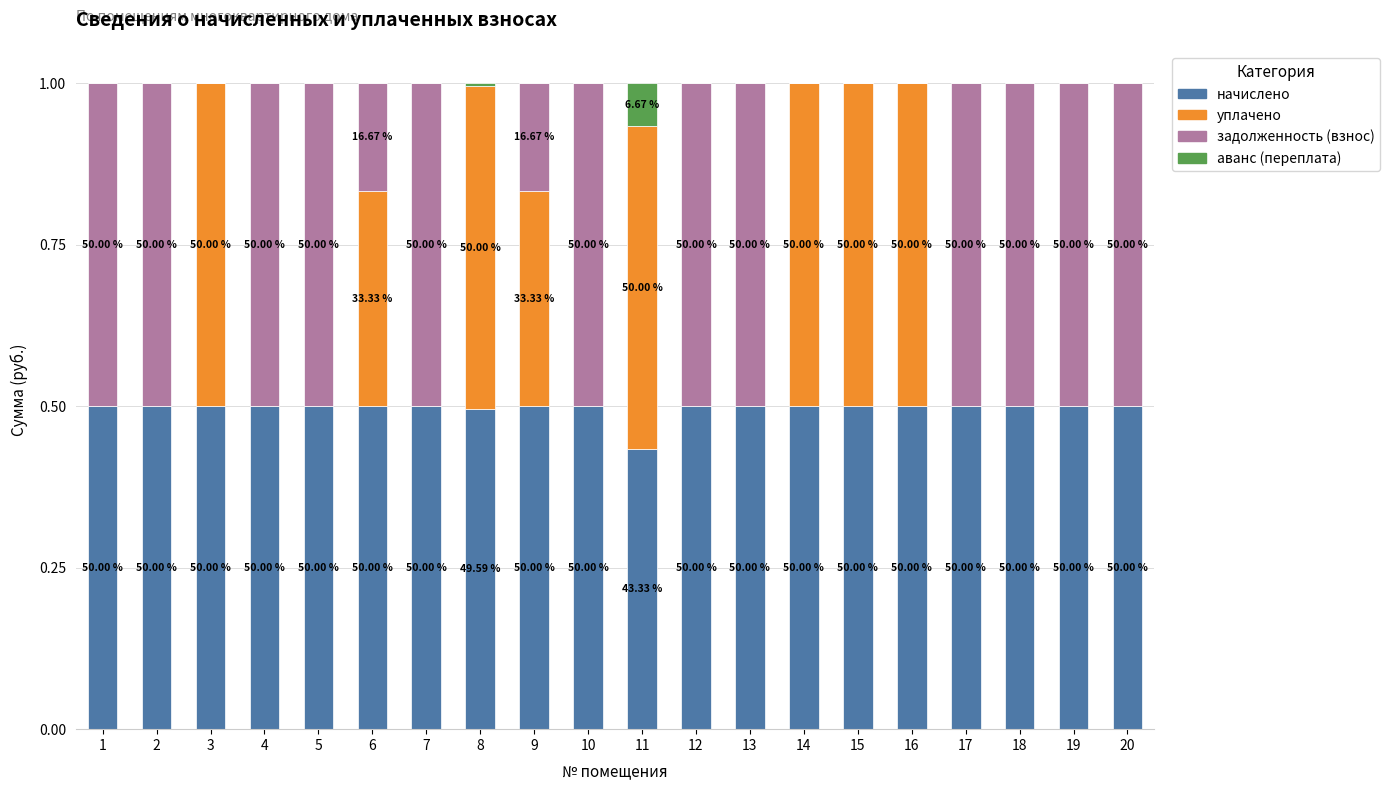

The уплачено series shows 0.3 at 18. True or false?

False